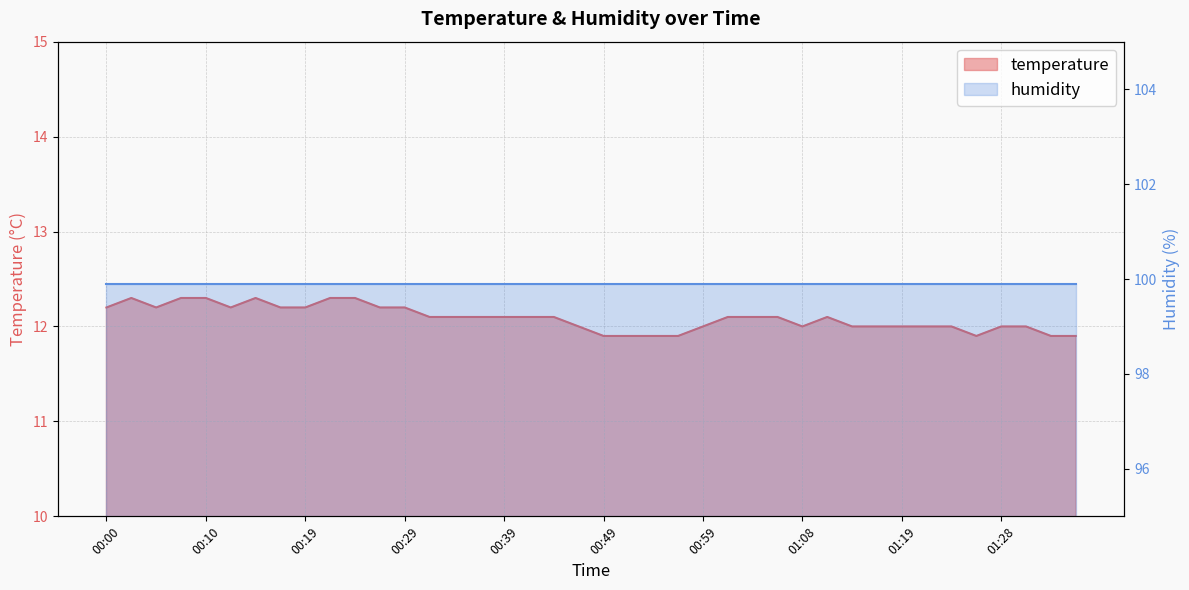

At which category does the data reach its first local peak?

00:02